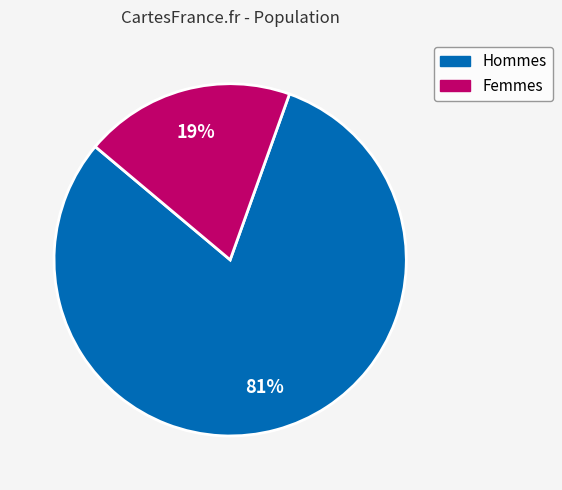

To the nearest percent, what is the average slice percentage?

50%